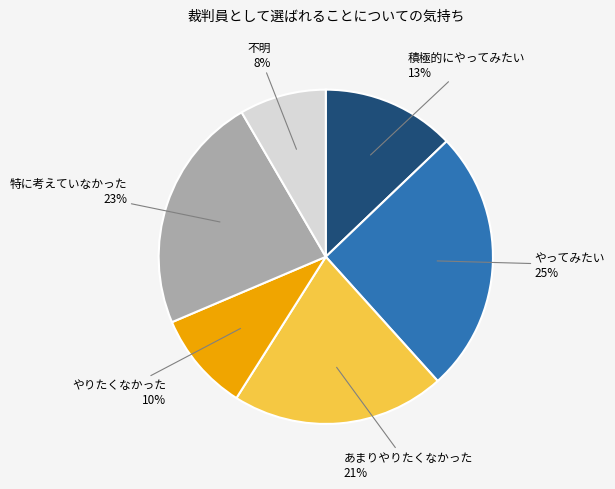

Do 積極的にやってみたい and やりたくなかった together represent more than half of the pie?

No